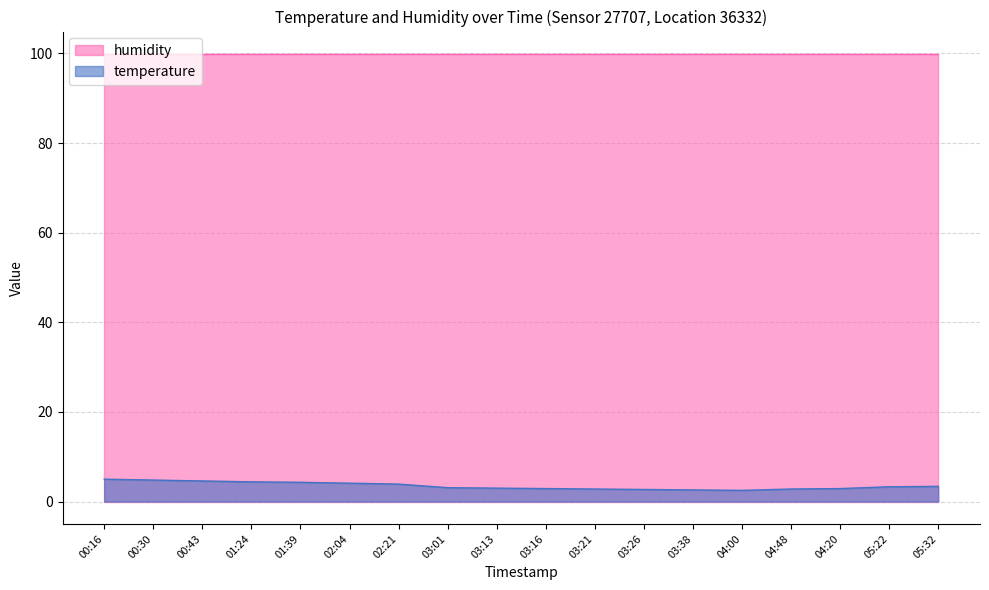

Reading right to left, what are all the values shown in this chart?

05:32=3.4	05:22=3.3	04:20=2.9	04:48=2.8	04:00=2.5	03:38=2.6	03:26=2.7	03:21=2.8	03:16=2.9	03:13=3.0	03:01=3.1	02:21=3.9	02:04=4.1	01:39=4.3	01:24=4.4	00:43=4.6	00:30=4.8	00:16=5.0